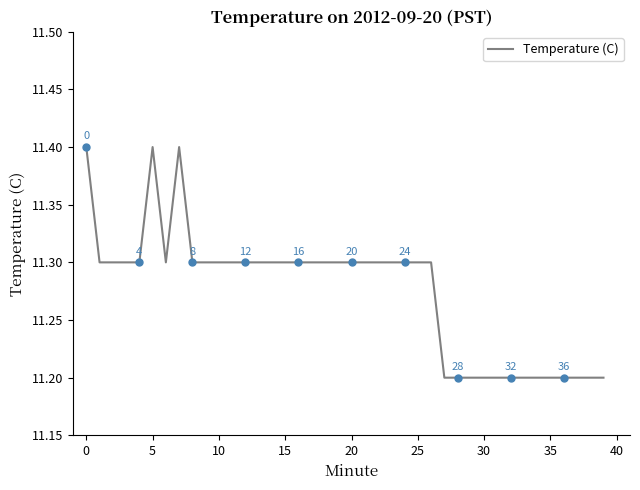

Count the number of categories in the chart.

40